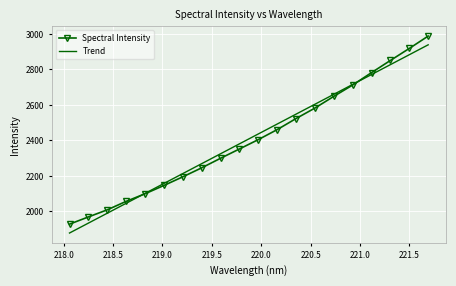

List the series in order of their peak value, lowest first.

Trend, Spectral Intensity